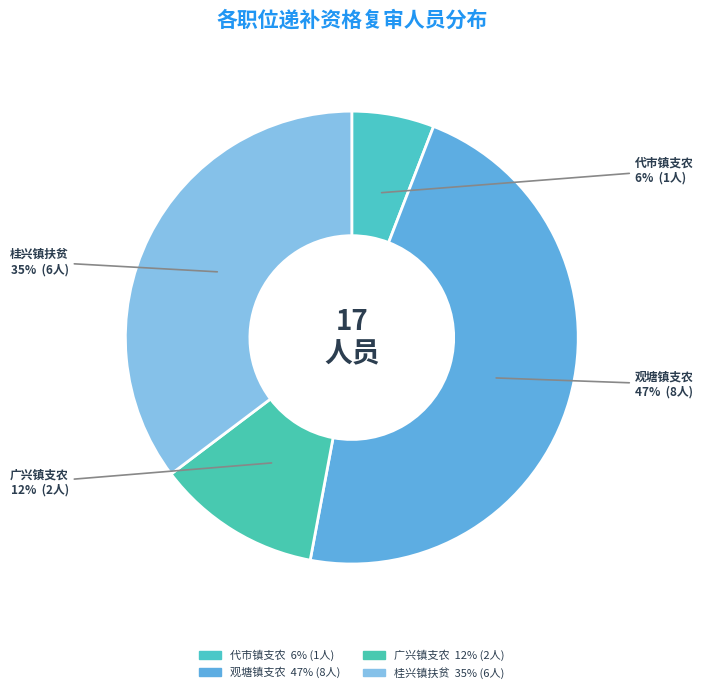

How many slices are in this pie chart?

4